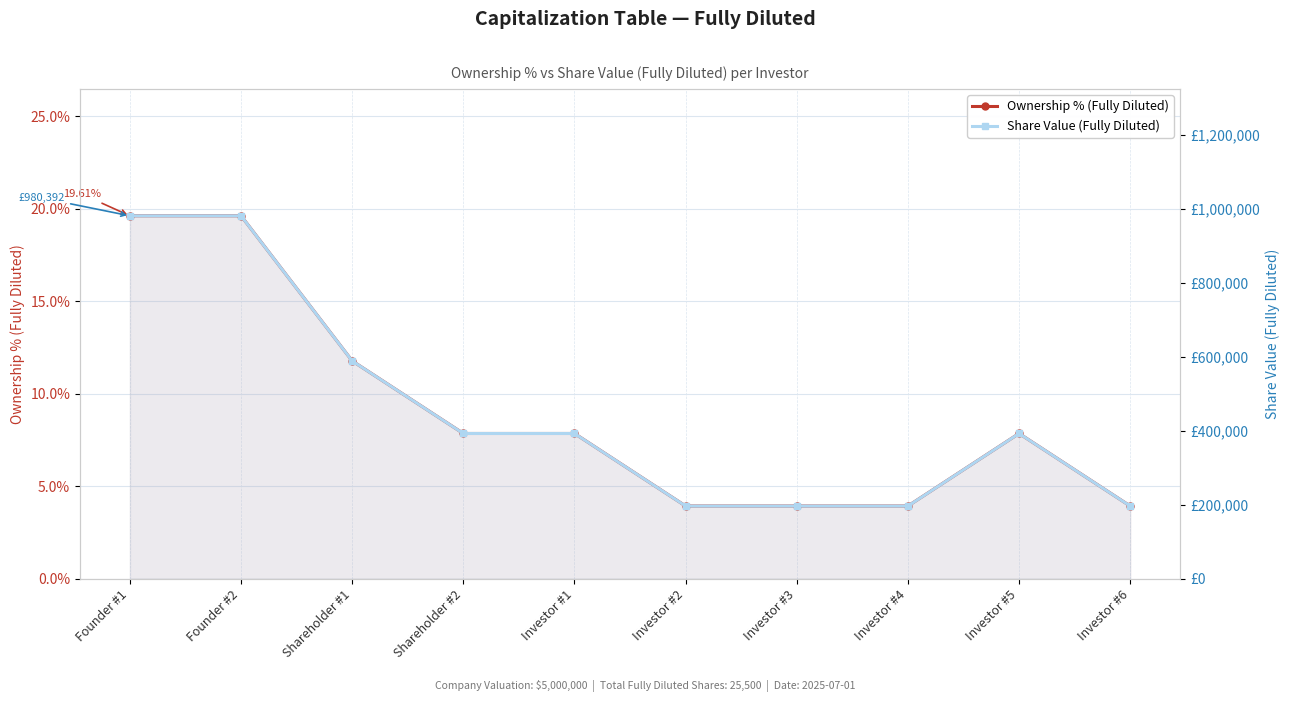

What is the average value of the Ownership % (Fully Diluted) series?

0.1